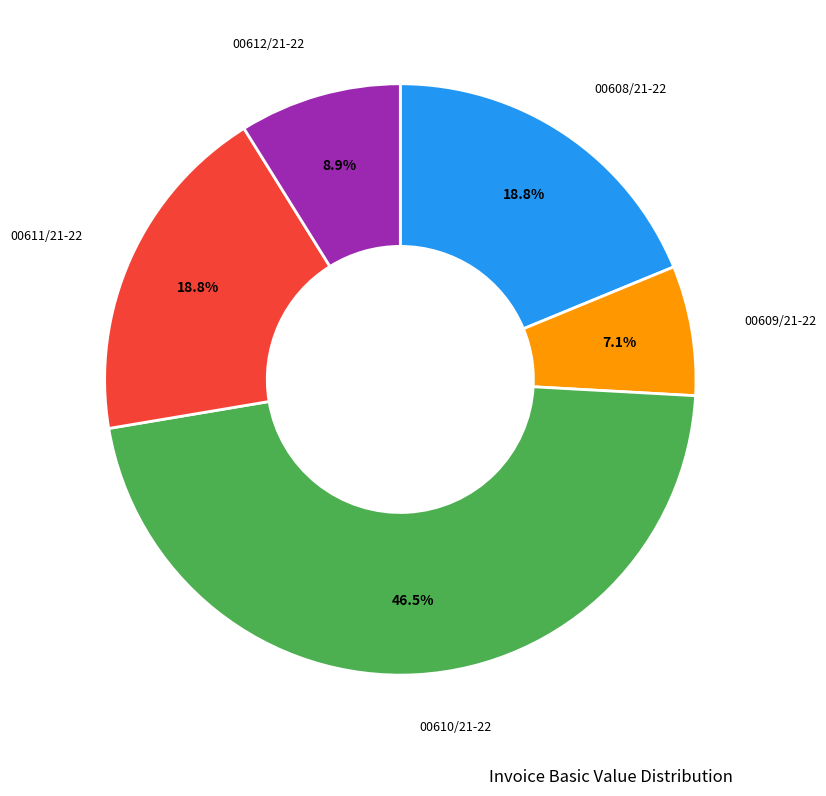

Is 00610/21-22 the majority of the pie?

No